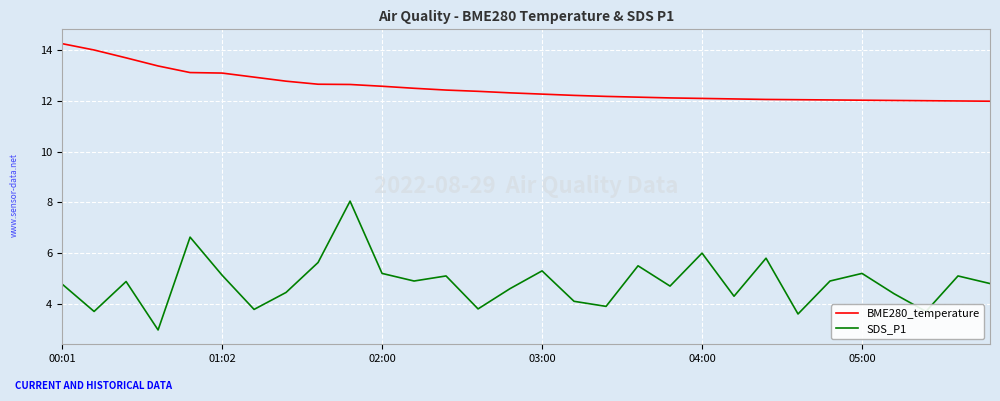

Rank the series by their maximum value, from highest to lowest.

BME280_temperature, SDS_P1